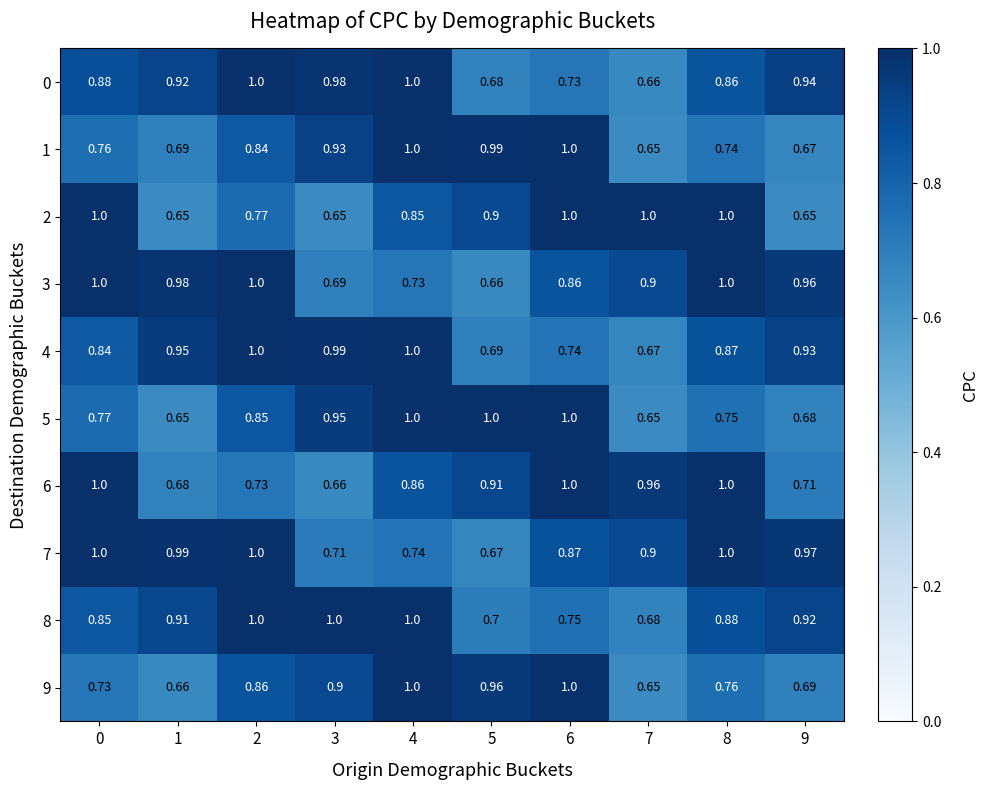

How many categories are shown in the chart?

10